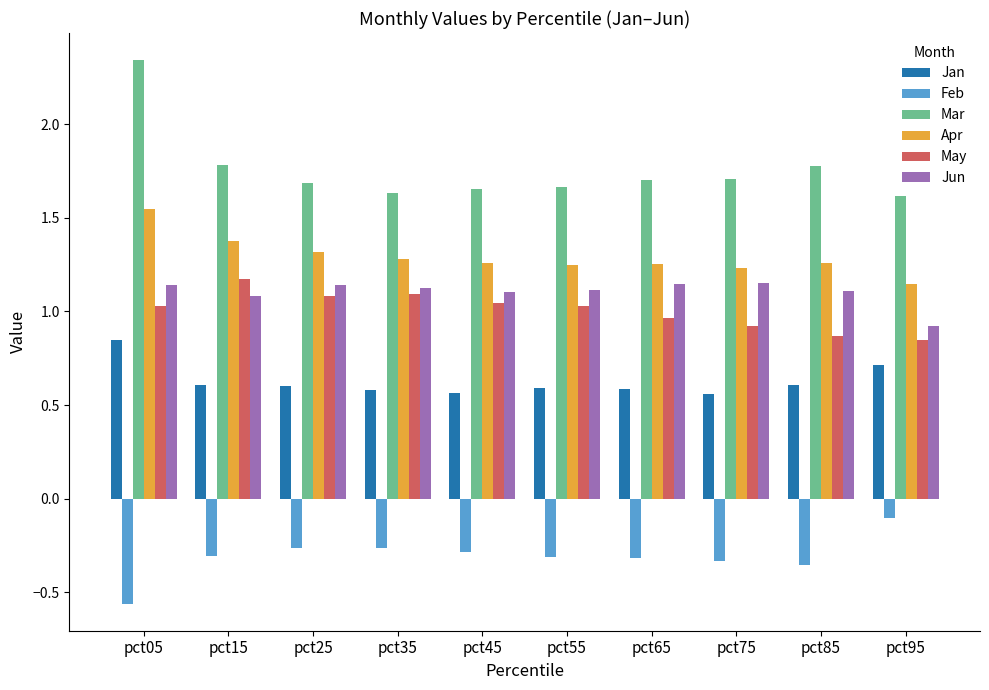

At which category does the chart reach its peak across all series?

pct05